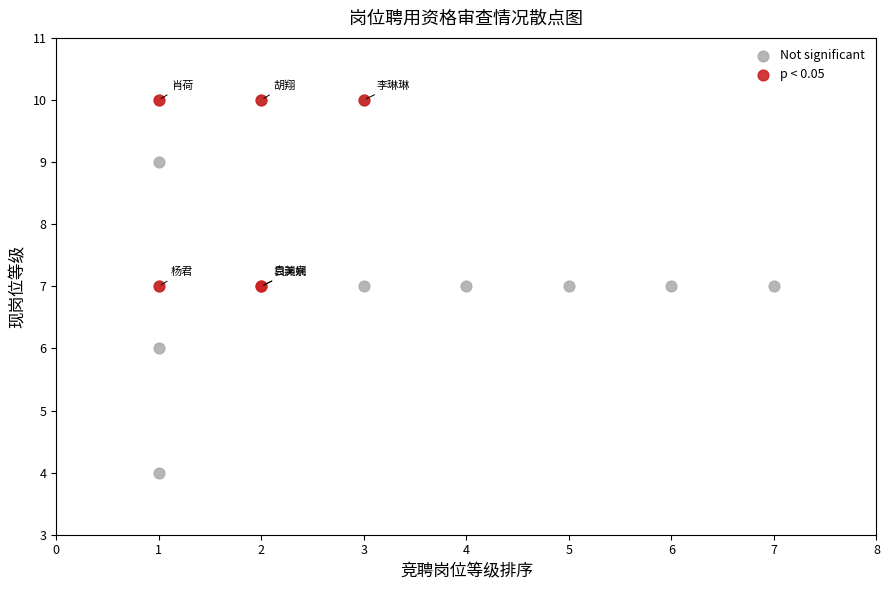

Which series has the largest Y range (max minus min)?

Not significant